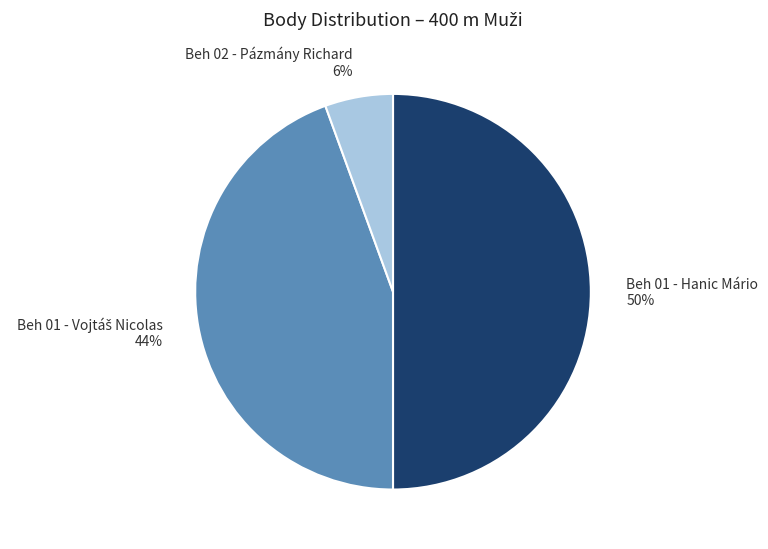

True or false: Beh 02 - Pázmány Richard 6% accounts for 6% of the total.

True